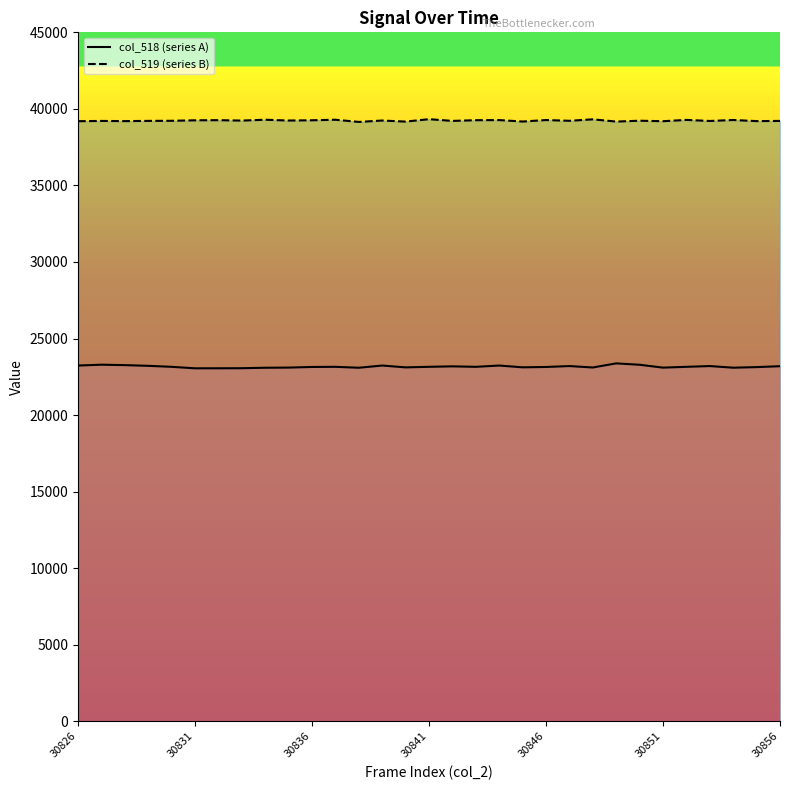

Reading right to left, what are all the values shown in this chart?

col_518: 23191	23133	23094	23201	23151	23099	23286	23376	23108	23201	23141	23119	23235	23151	23182	23152	23115	23235	23091	23151	23142	23101	23091	23061	23056	23054	23151	23216	23262	23290	23235
col_519: 39213	39201	39274	39210	39280	39195	39226	39172	39317	39222	39271	39174	39268	39261	39214	39327	39170	39239	39149	39290	39256	39239	39290	39236	39263	39254	39222	39216	39201	39213	39196